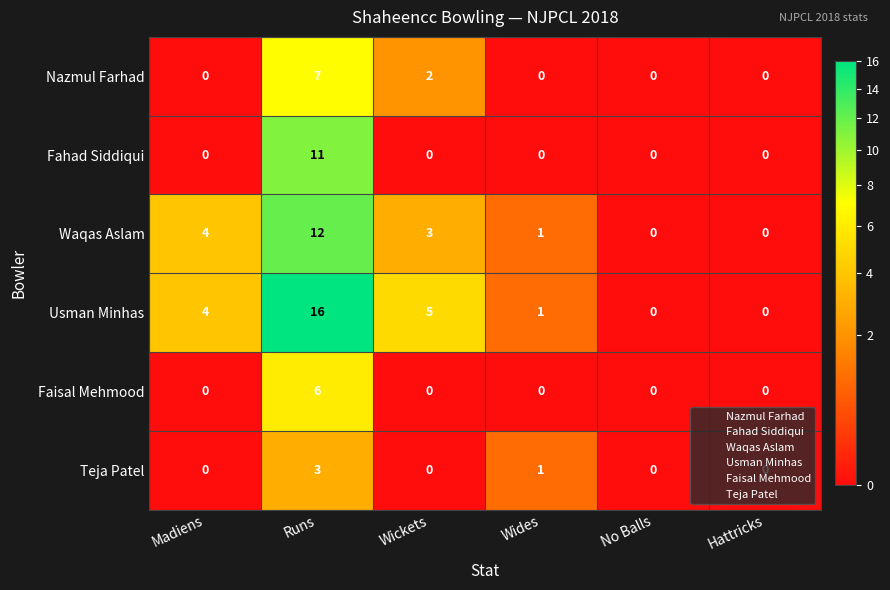

What is the difference between the highest and lowest values at Madiens?

4